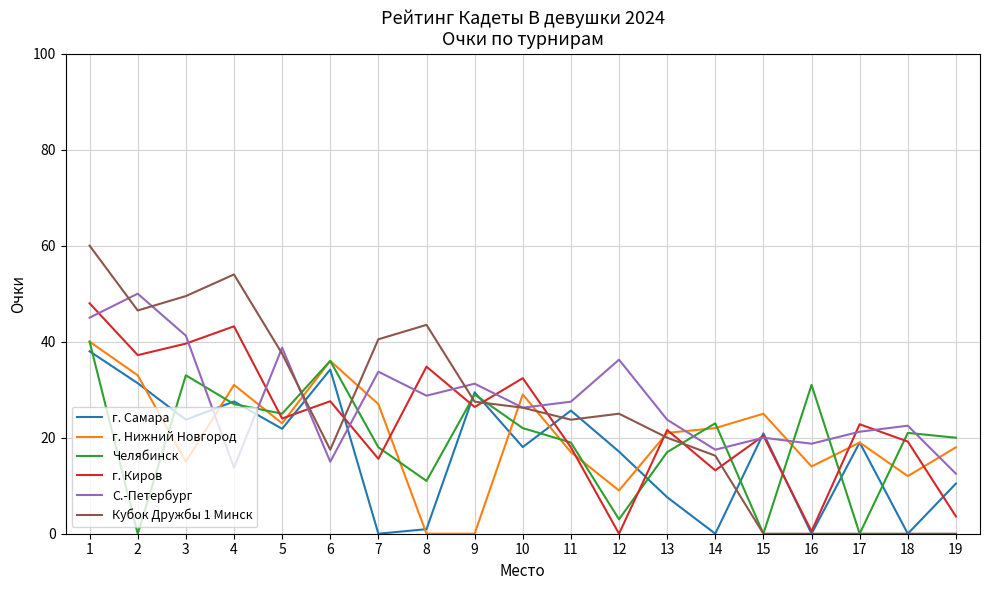

What is the total value across all series at 18?

74.7